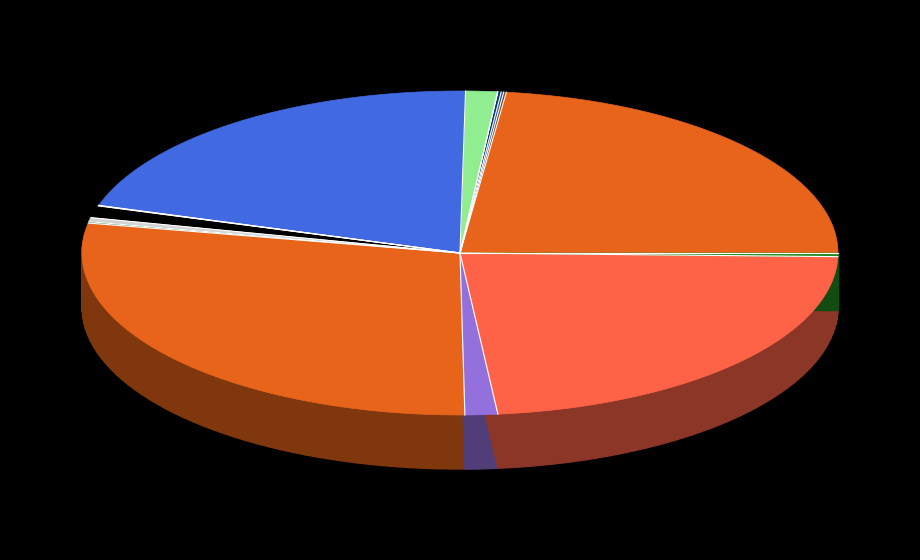

What is the largest slice in the pie chart?

RE-10616 Pflegestufe 11